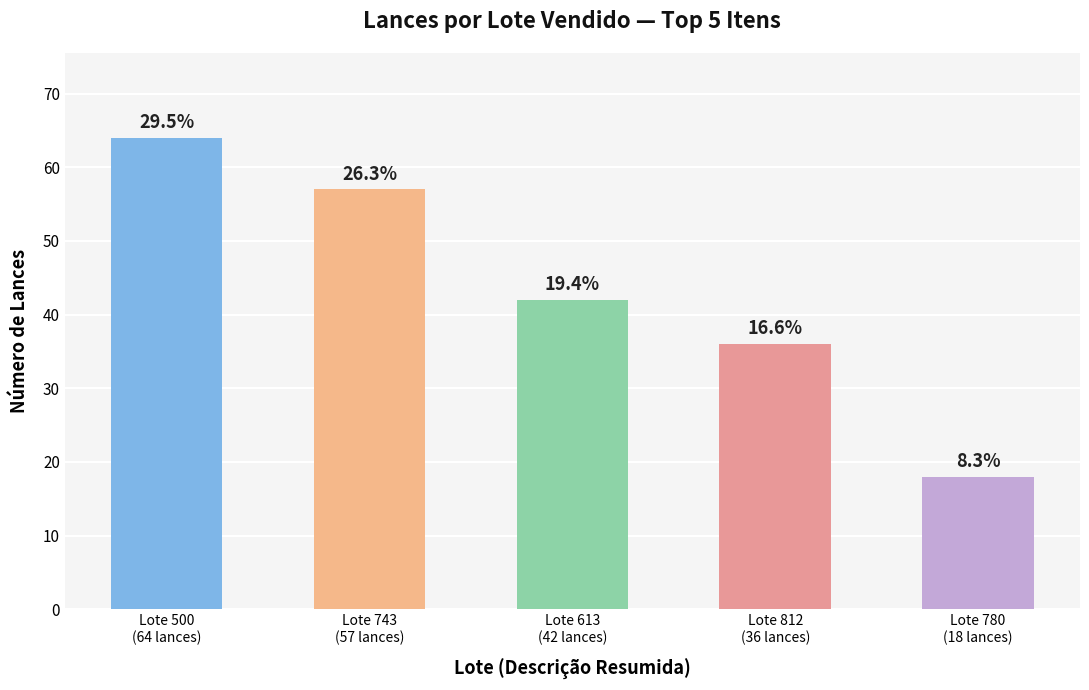

Which category has the lowest value across all series?

Lote 780
(18 lances)